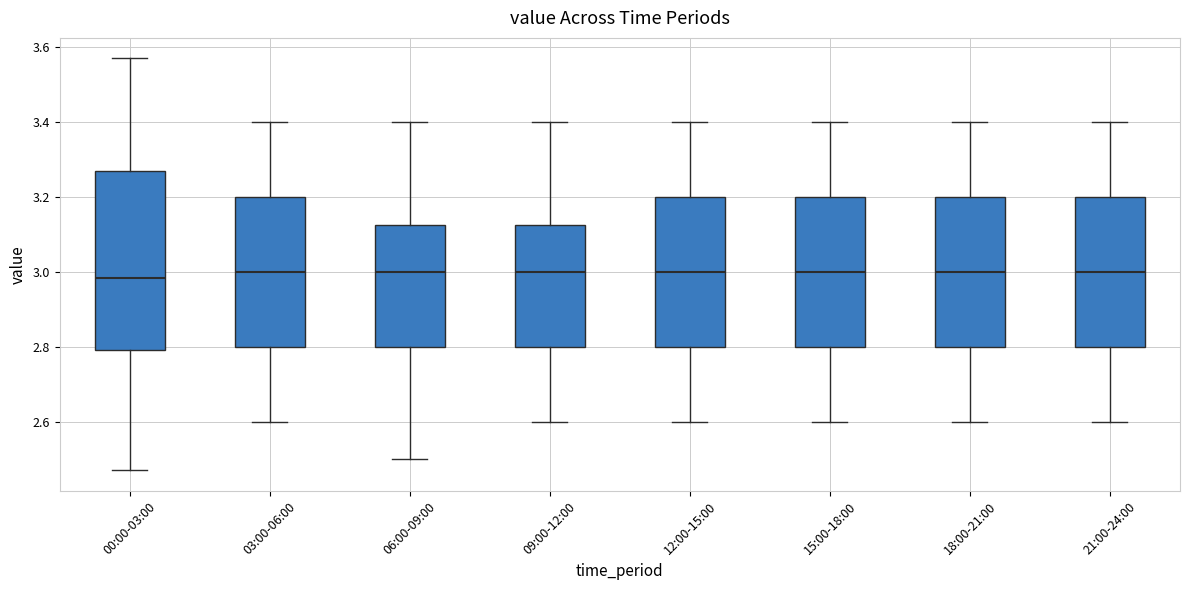

Where does the upper whisker of the box for 21:00-24:00 end on the y-axis? The values are not printed on the chart, so give them approximately, as read against the axis.

3.40